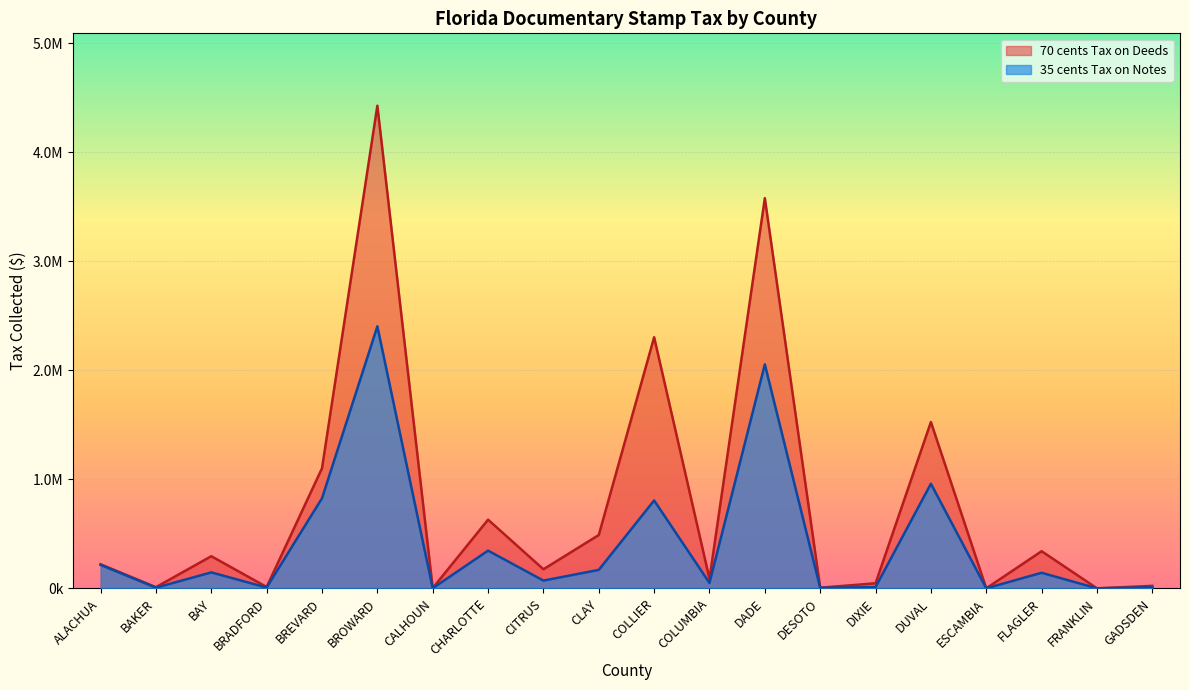

What is the maximum value for 35 cents Tax on Notes?

2403855.6